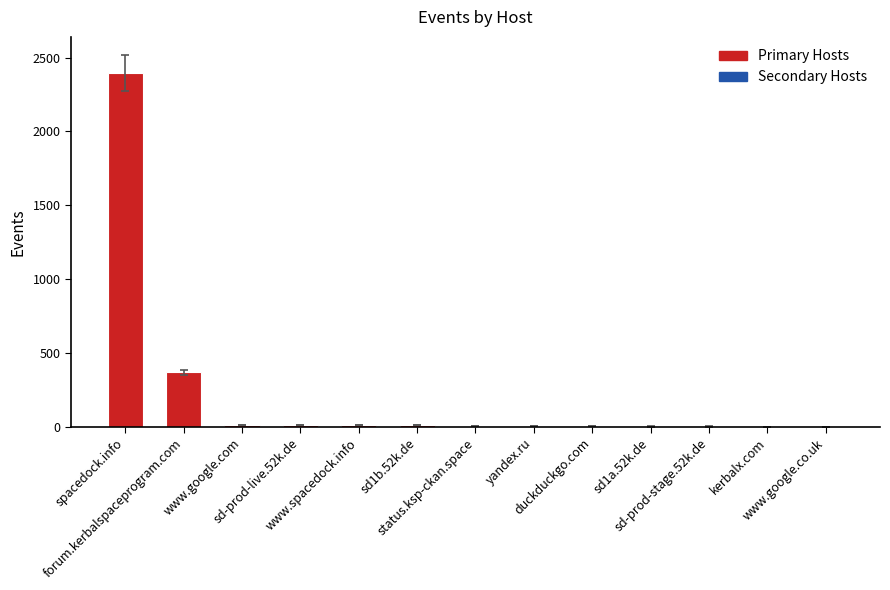

Does the chart contain stacked bars?

No